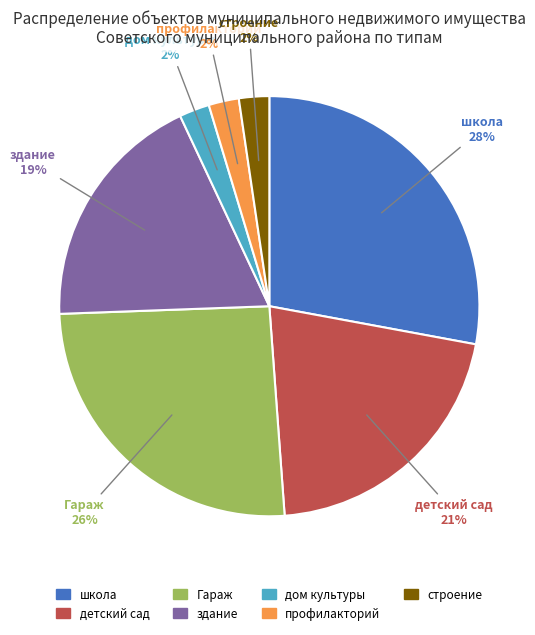

Does профилакторий account for over 50% of the chart?

No